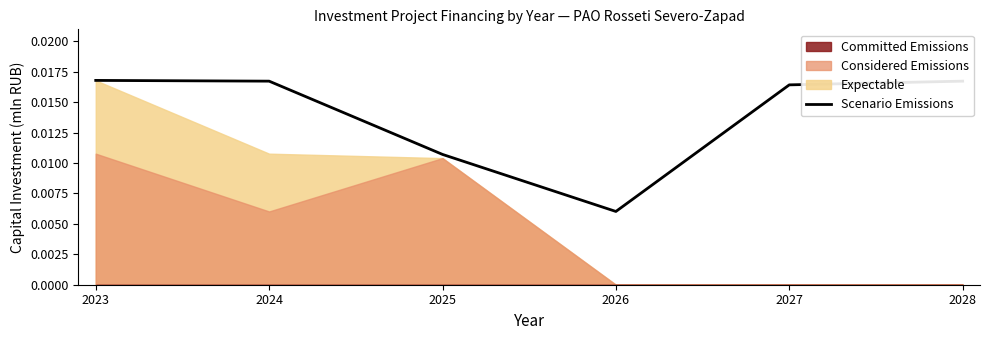

True or false: the data shows 0.0 at 2024.

True